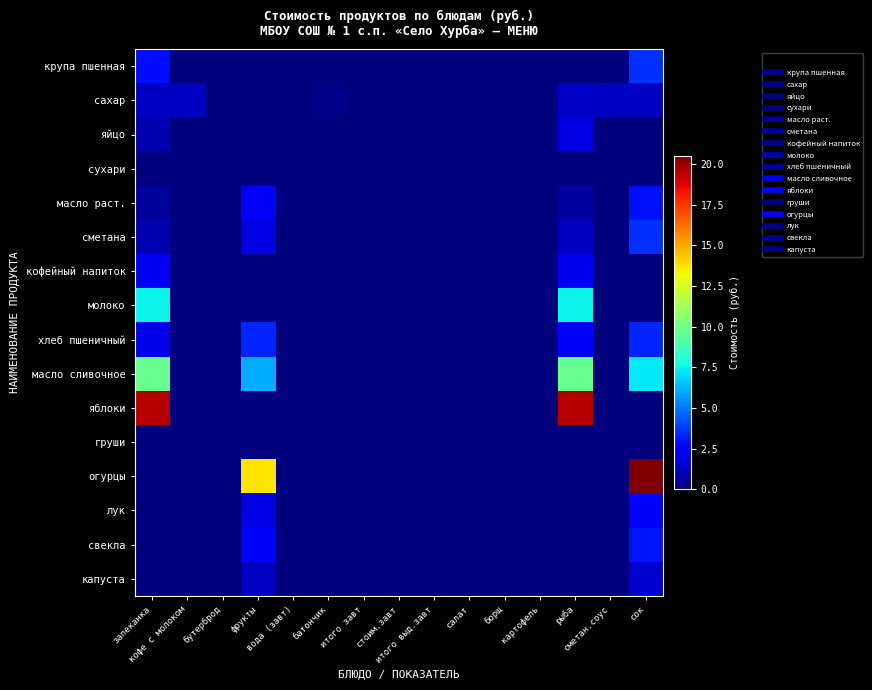

At how many categories does at least one series exceed 15?

3